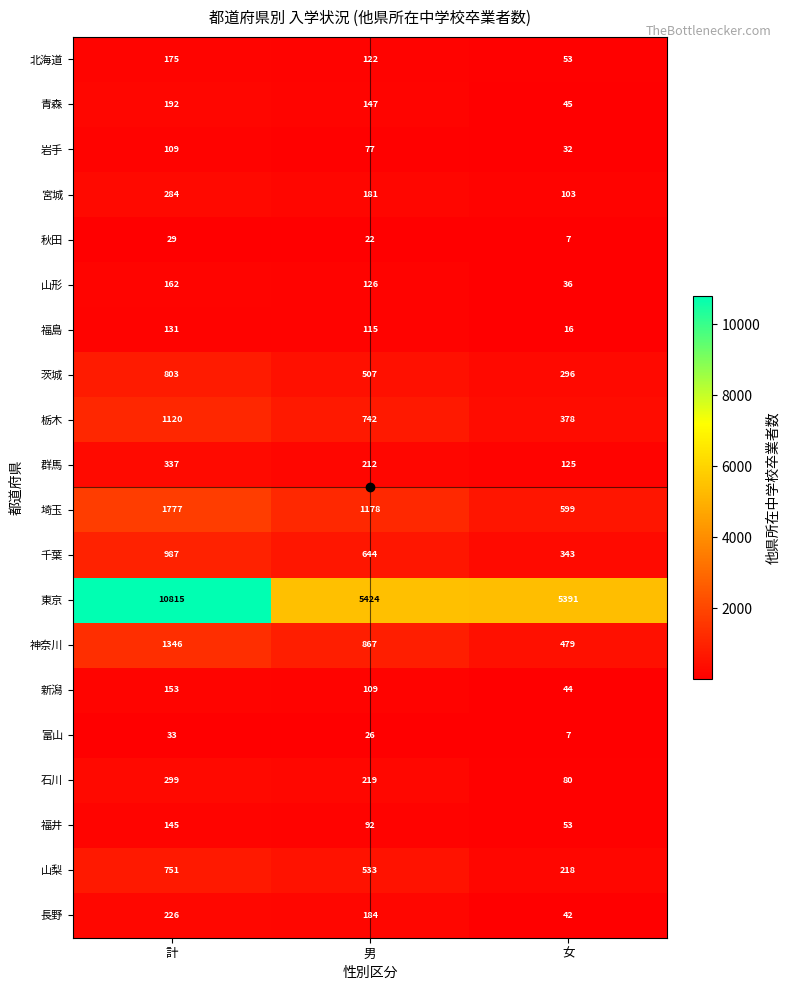

What is the average value of the 長野 series?

151